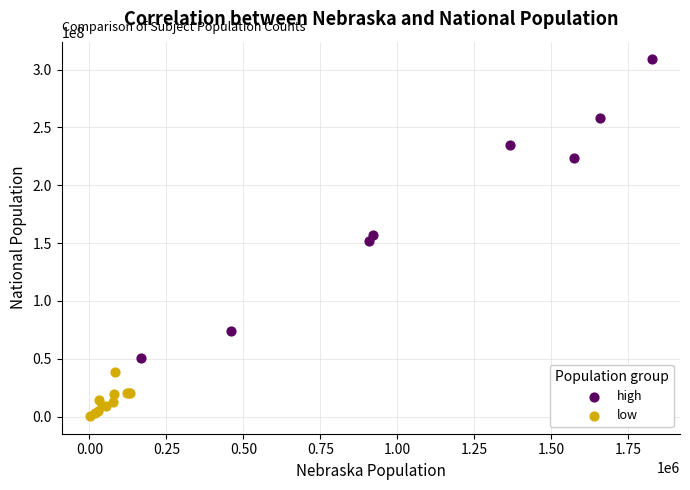

Which series reaches the minimum Y coordinate?

low